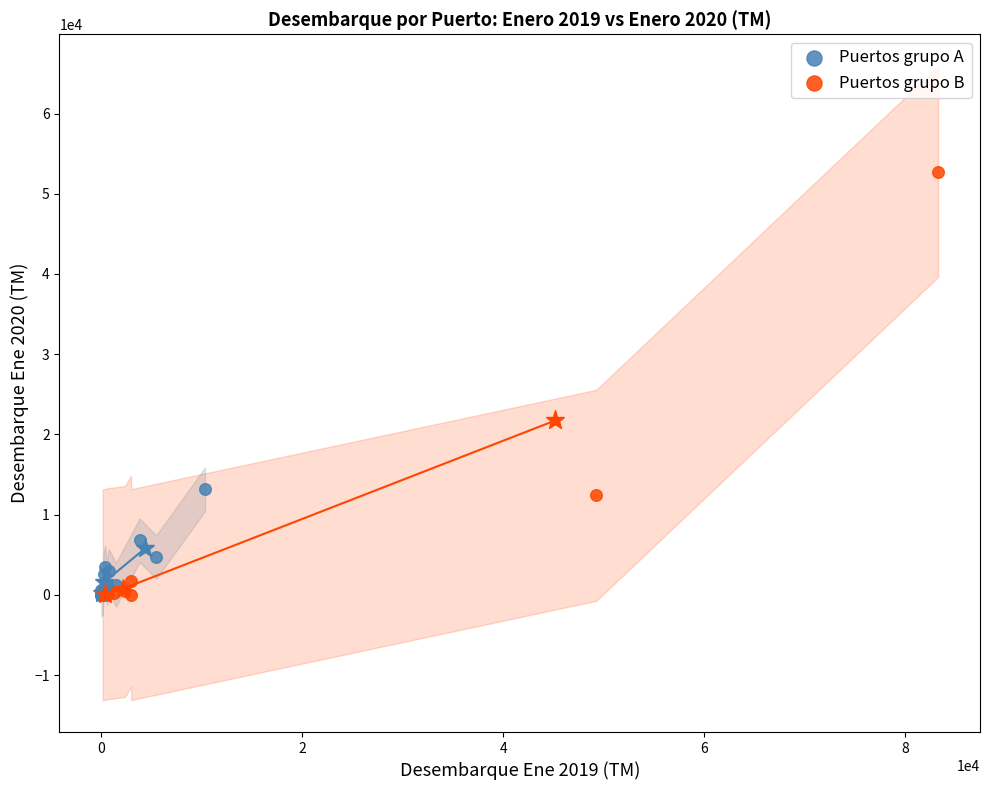

Which series has the largest Y range (max minus min)?

Puertos grupo B